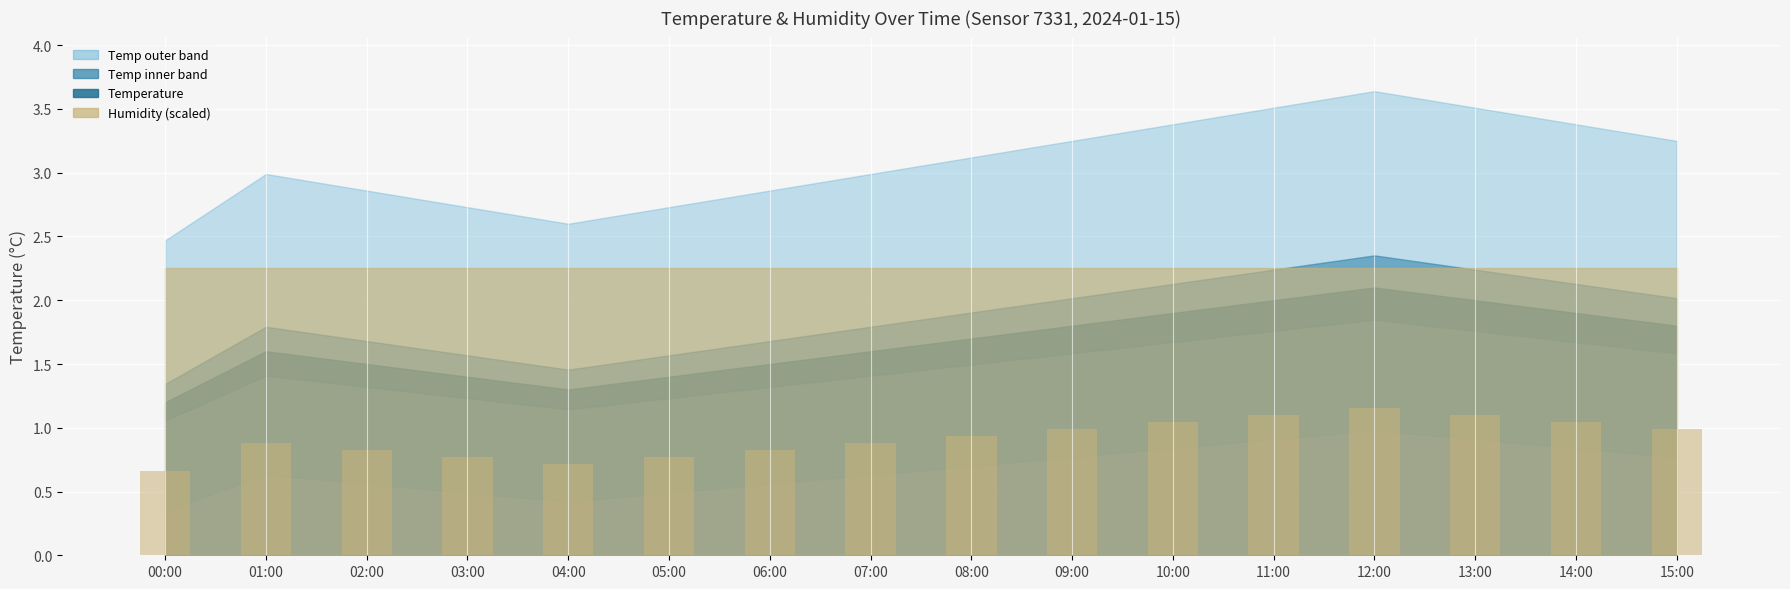

What is the average value?

0.9